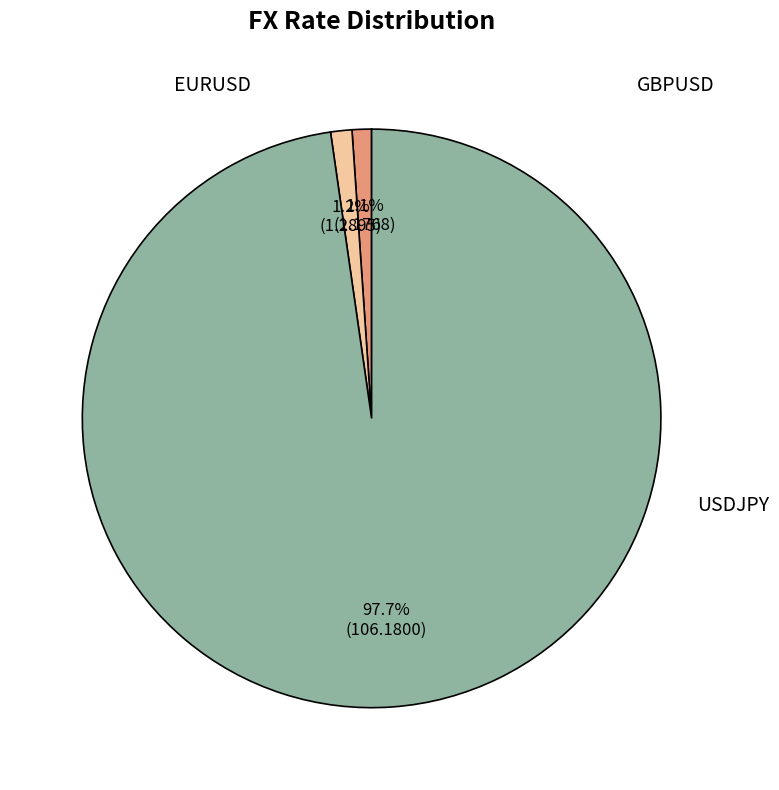

Is there a majority slice in this chart?

Yes